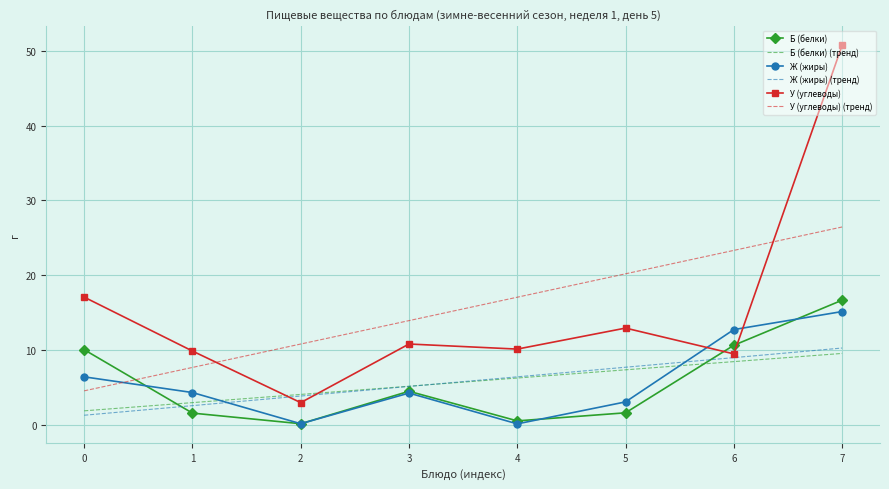

What is the average value of the Б (белки) (тренд) series?

5.7